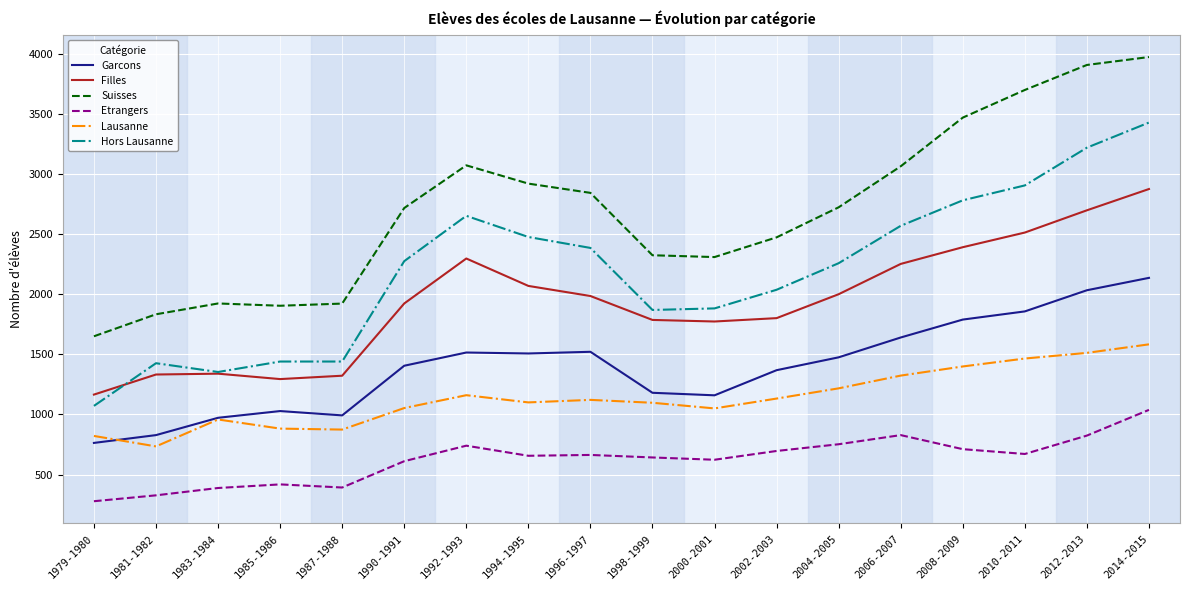

What is the maximum value shown in the chart?

3973